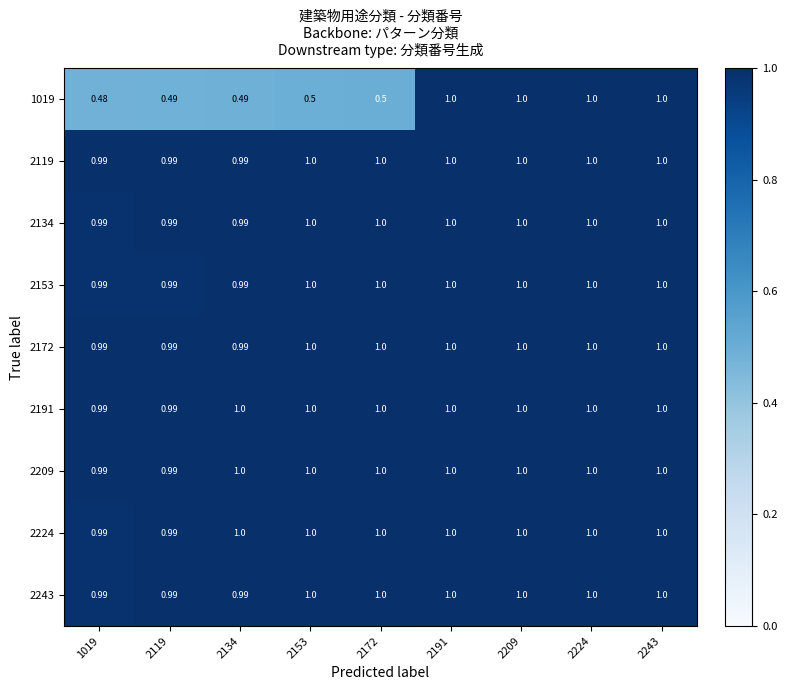

Is the value of 2191 at 2134 greater than the value of 1019 at 2153?

Yes